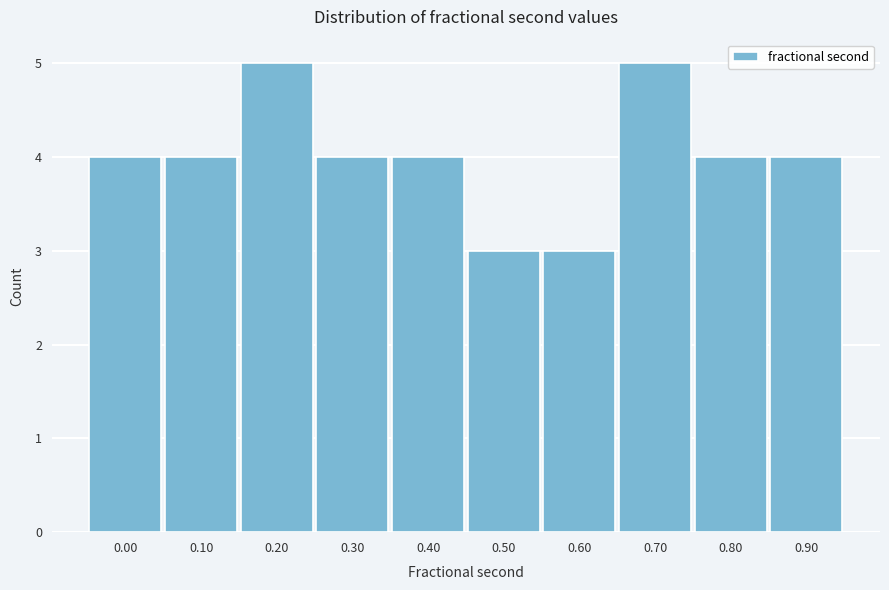

Reading left to right, extract all data points from this chart.

0.00=4	0.10=4	0.20=5	0.30=4	0.40=4	0.50=3	0.60=3	0.70=5	0.80=4	0.90=4